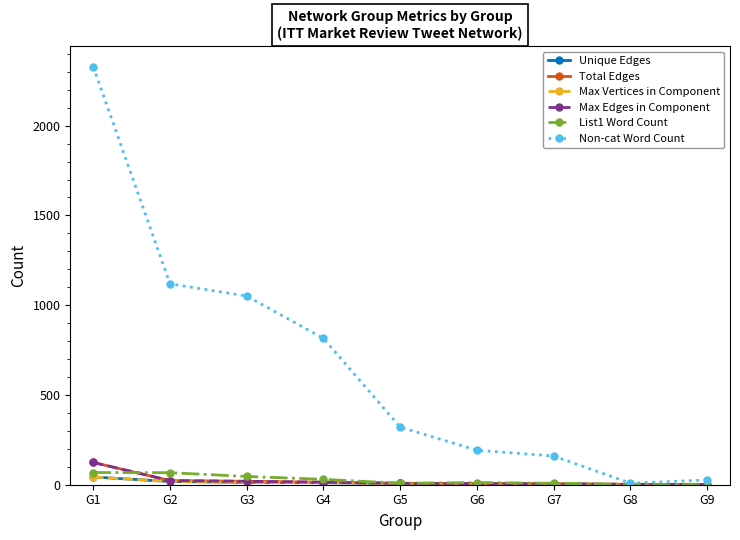

Does the chart have visible grid lines?

No